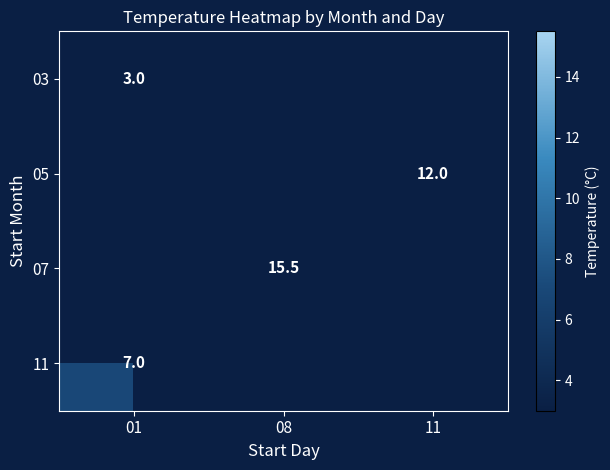

The 11 series shows 3.7 at 01. True or false?

False